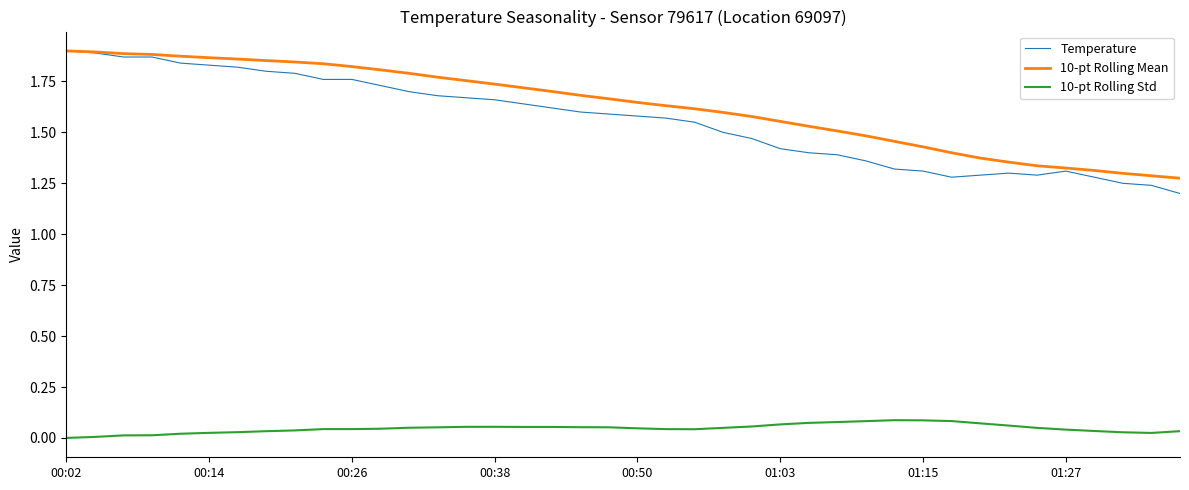

Which series has the largest range (max minus min)?

Temperature